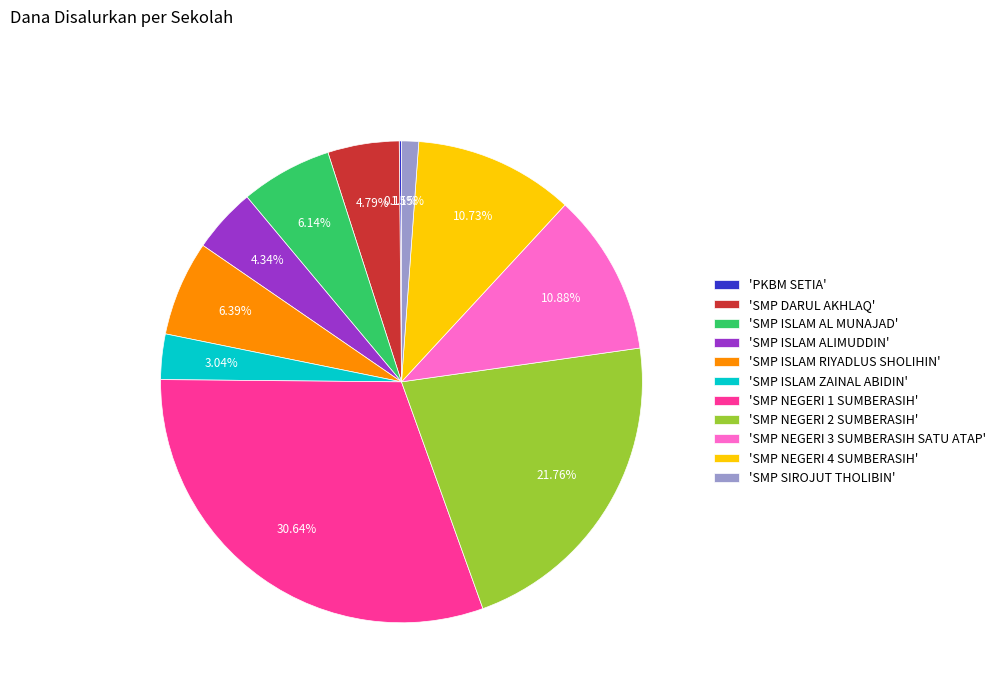

Does any single category account for the majority?

No